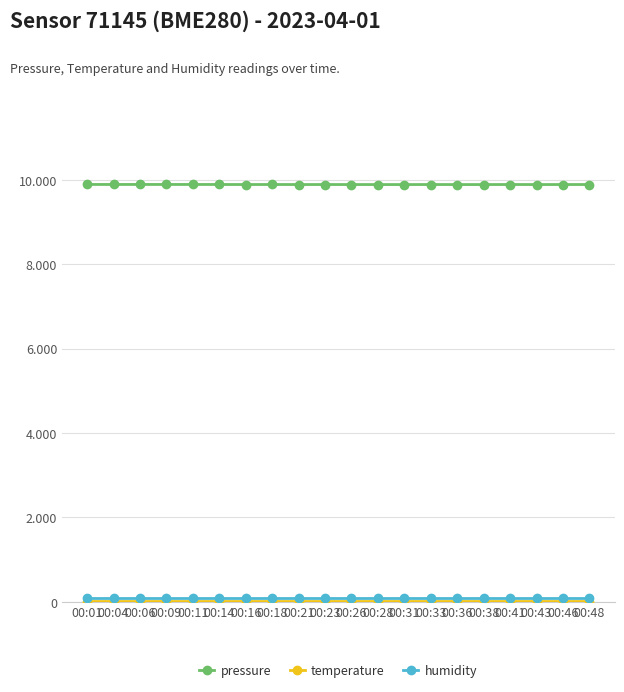

Which label corresponds to the largest value in the chart?

00:06